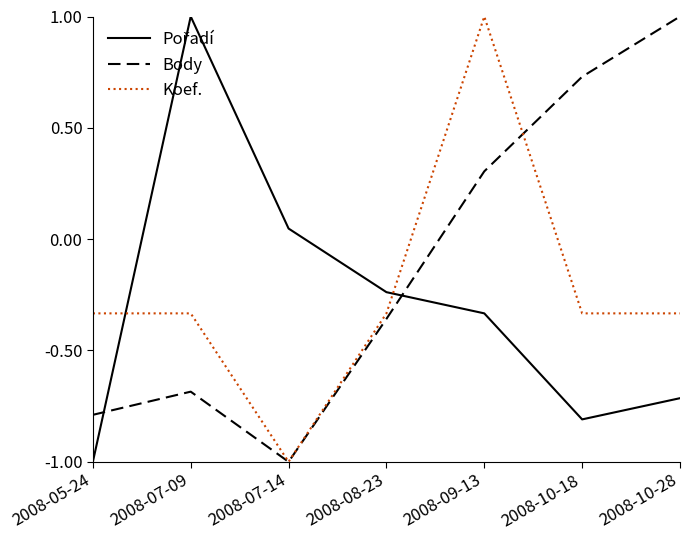

What is the spread (max minus min) of values at 2008-10-28?

1.7